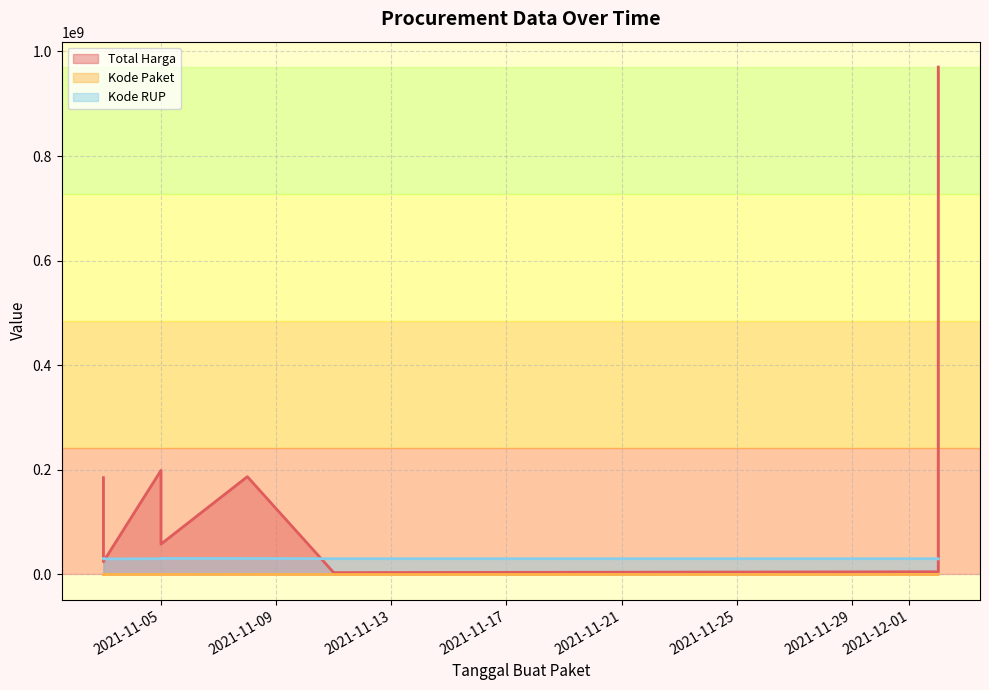

Rank the series by their maximum value, from lowest to highest.

Kode Paket, Kode RUP, Total Harga